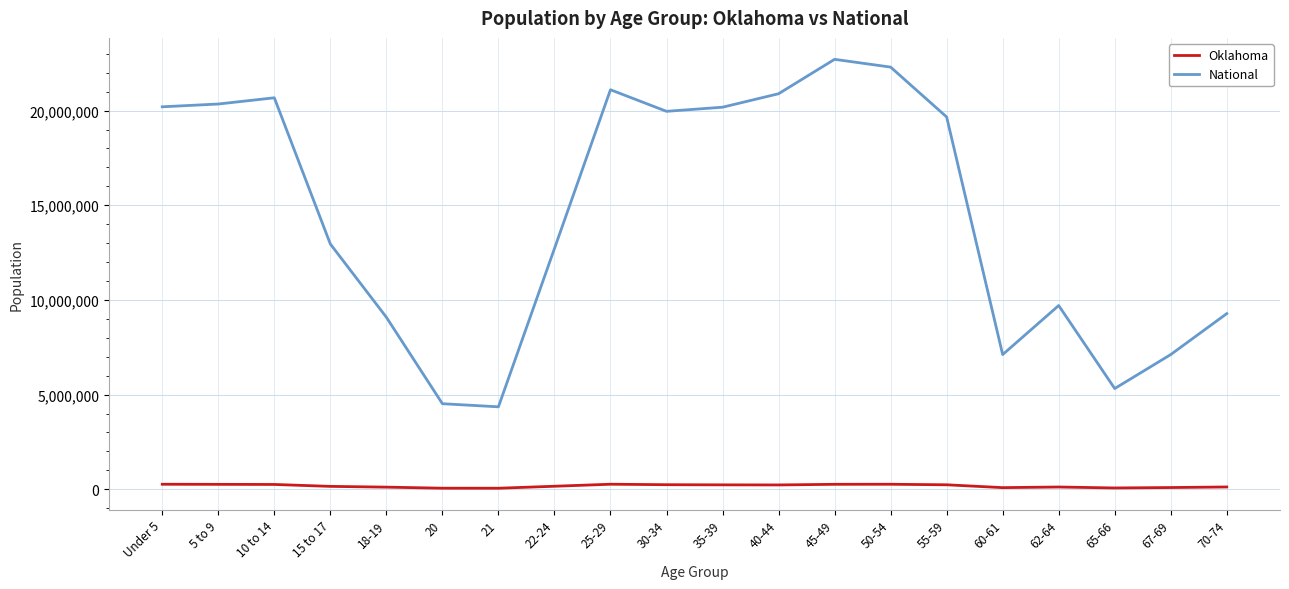

What is the difference between the maximum and minimum values in the National series?

18354297